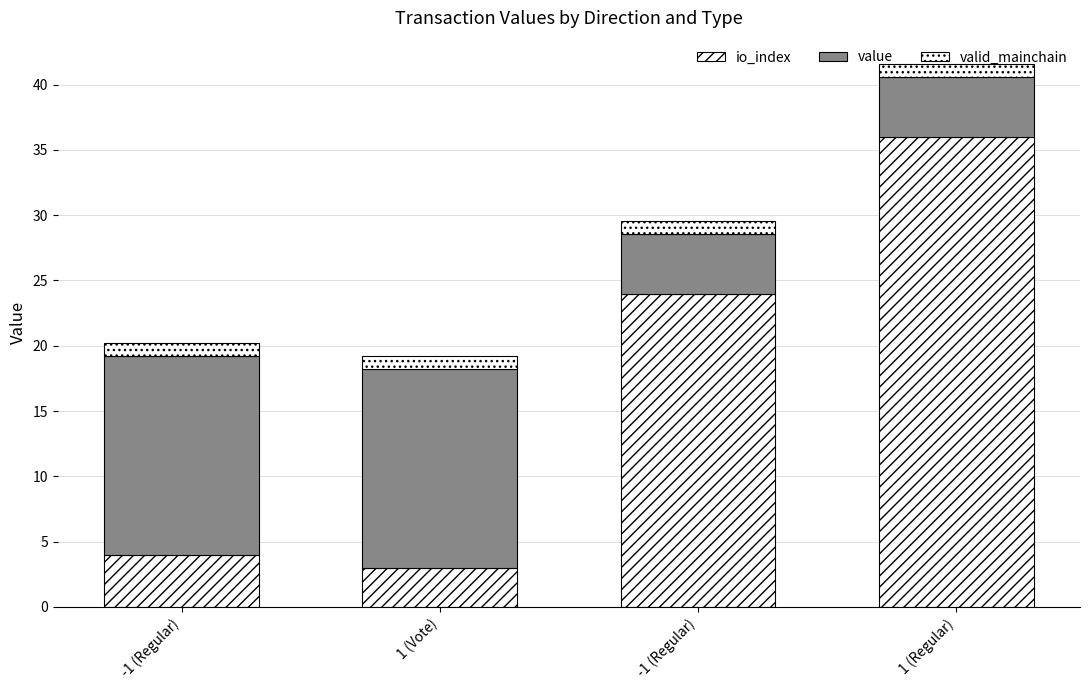

Count the number of data series in this chart.

3